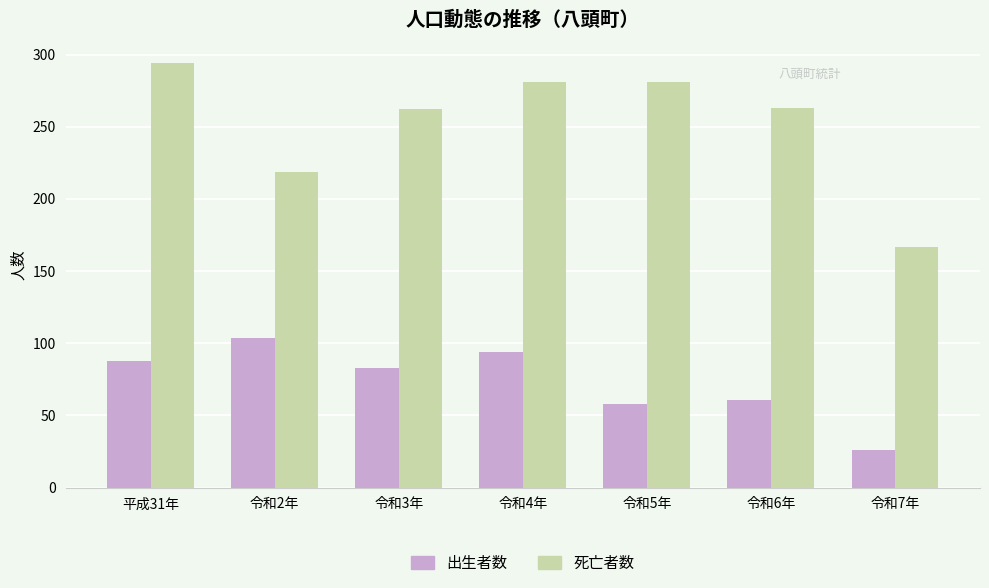

At which category does the chart reach its peak across all series?

平成31年